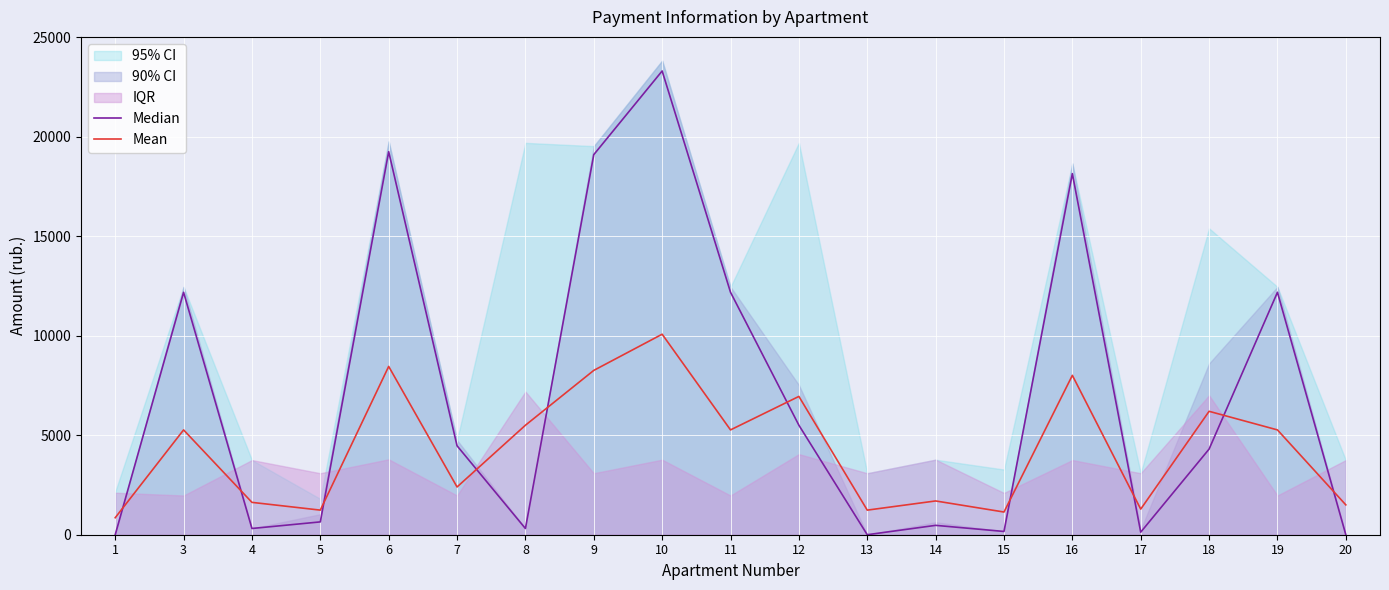

What is the sum of the Mean values at 17 and 20?

2788.5